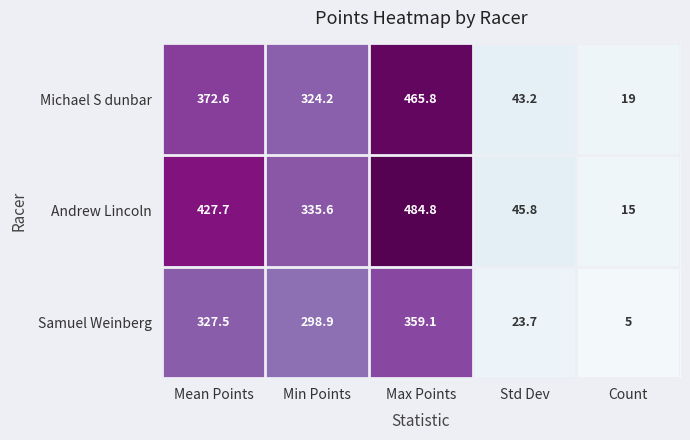

Rank the series at Mean Points from lowest to highest value.

Samuel Weinberg, Michael S dunbar, Andrew Lincoln